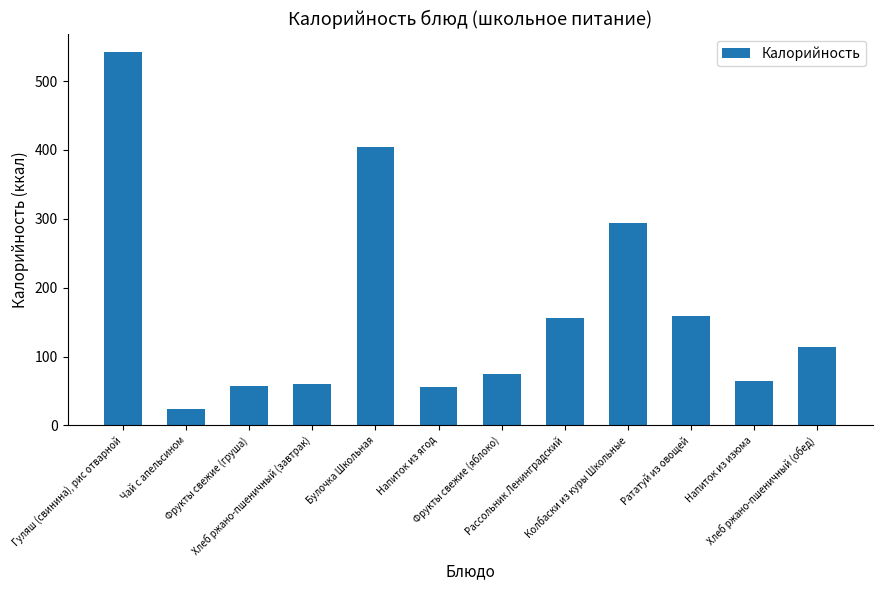

List the labels in order of value, smallest first.

Чай с апельсином, Напиток из ягод, Фрукты свежие (груша), Хлеб ржано-пшеничный (завтрак), Напиток из изюма, Фрукты свежие (яблоко), Хлеб ржано-пшеничный (обед), Рассольник Ленинградский, Рататуй из овощей, Колбаски из куры Школьные, Булочка Школьная, Гуляш (свинина), рис отварной